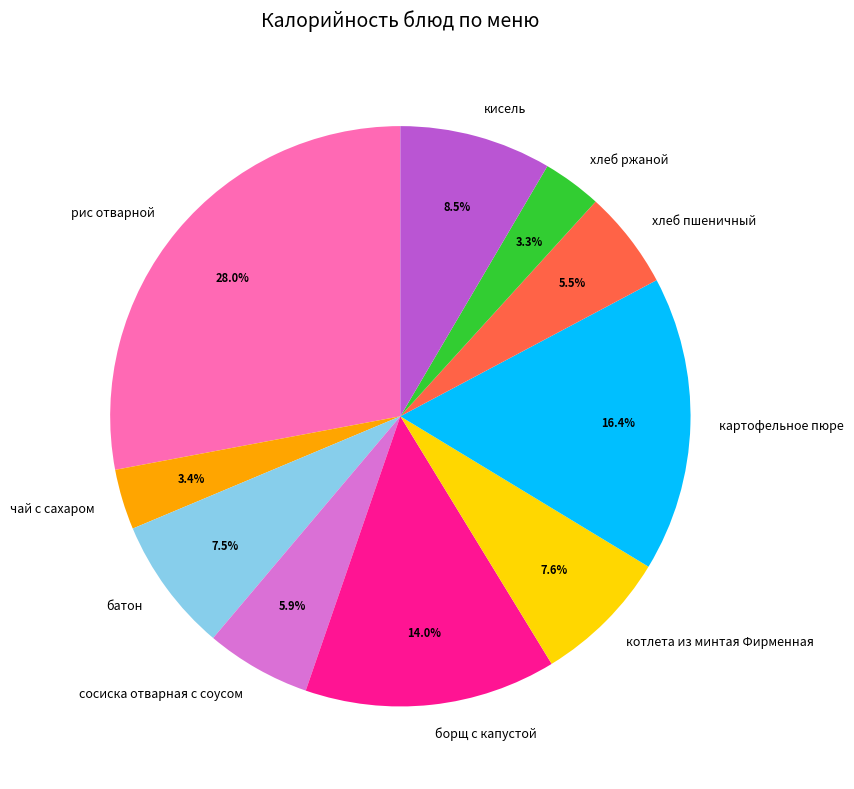

Count the number of slices in the pie.

10